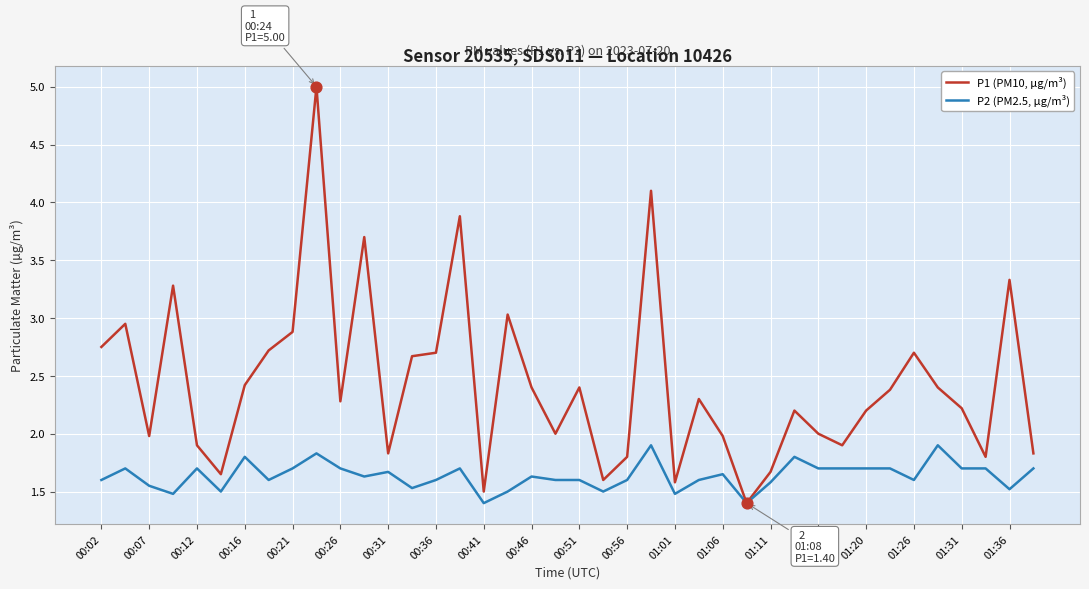

Which series has the largest total across all categories?

P1 (PM10, µg/m³)